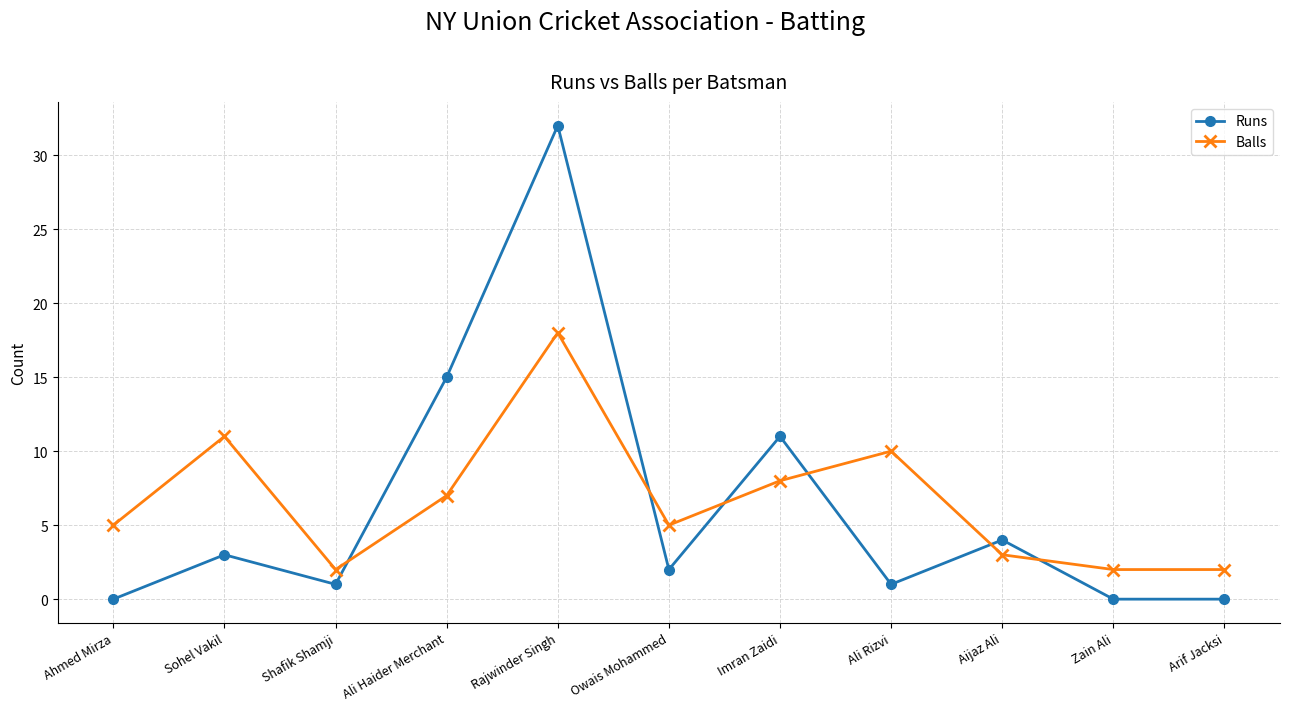

What is the label of the 5th point from the left?

Rajwinder Singh